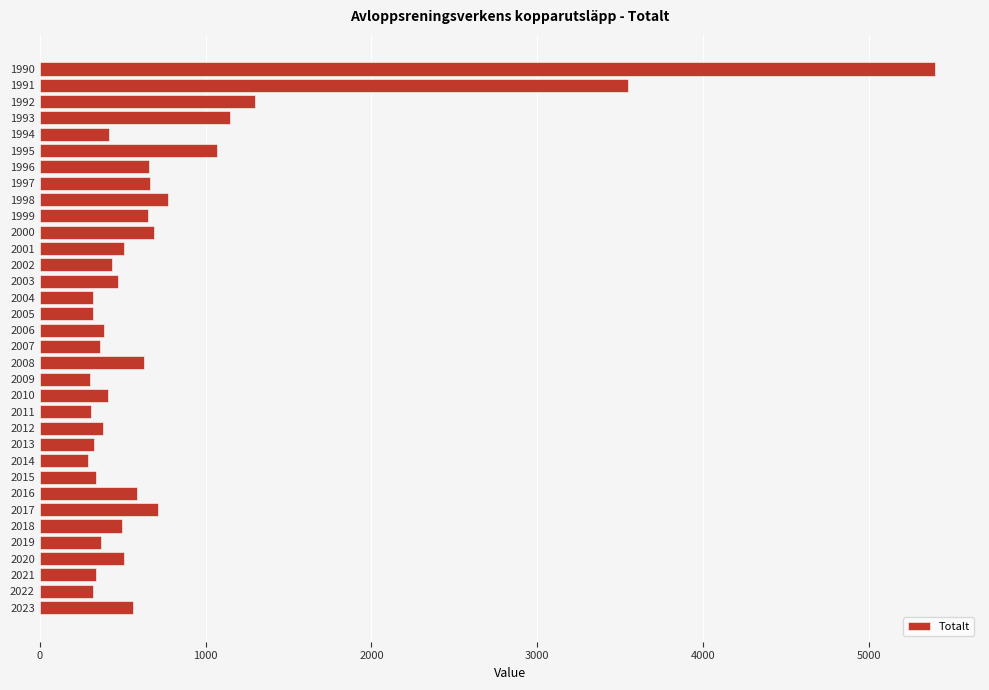

At which label is the value closest to 2846?

1991